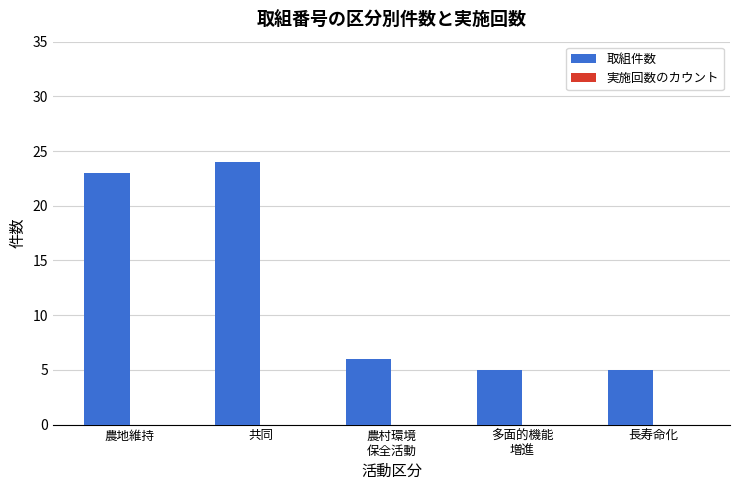

What is the smallest value displayed?

5